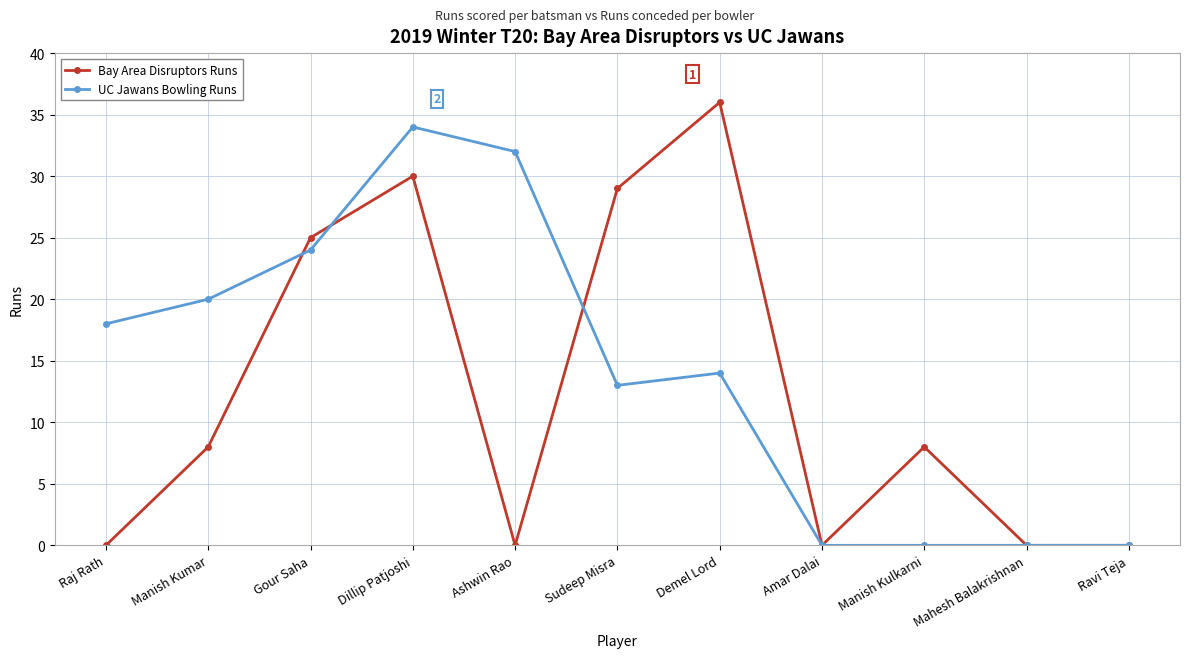

Rank the series by their average value, from lowest to highest.

Bay Area Disruptors Runs, UC Jawans Bowling Runs